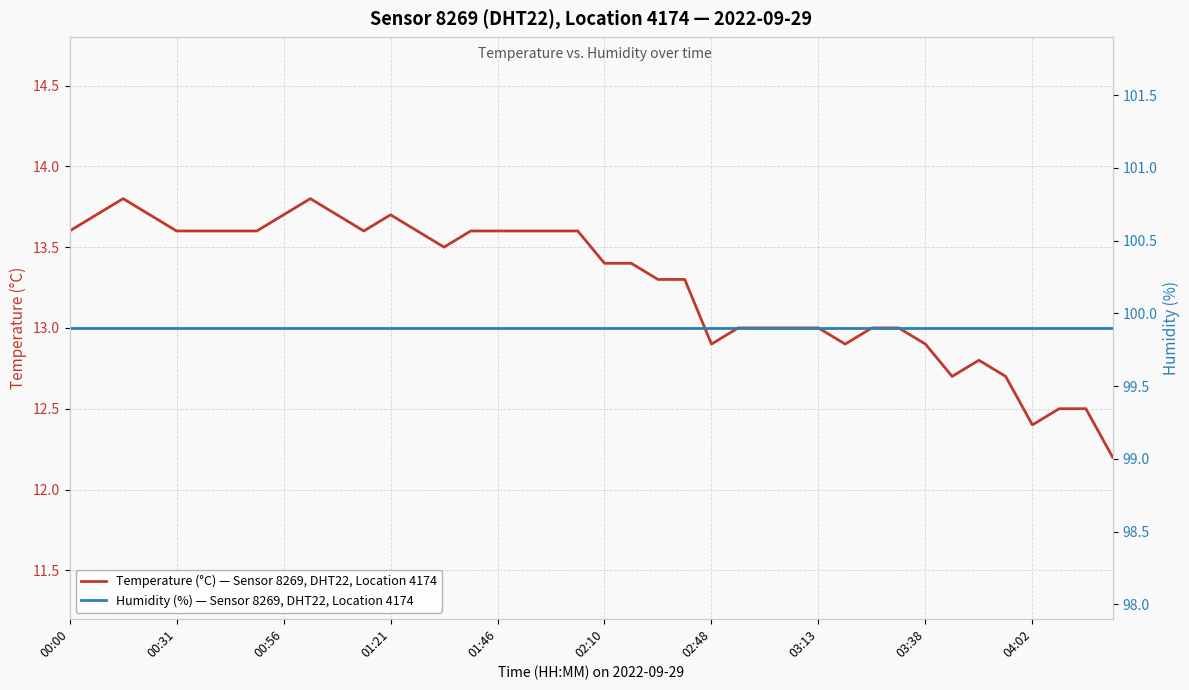

True or false: Temperature (°C) — Sensor 8269, DHT22, Location 4174 and Humidity (%) — Sensor 8269, DHT22, Location 4174 cross at least once.

False